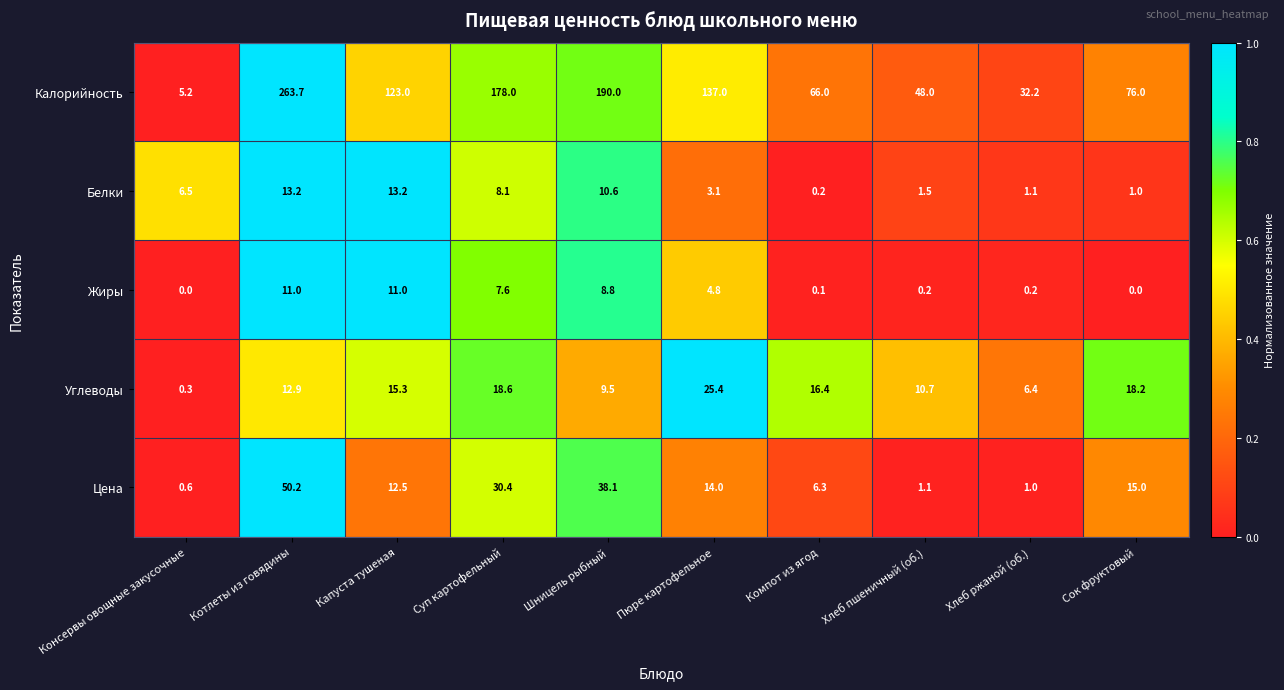

True or false: Углеводы has a value of 12.9 at Шницель рыбный.

False